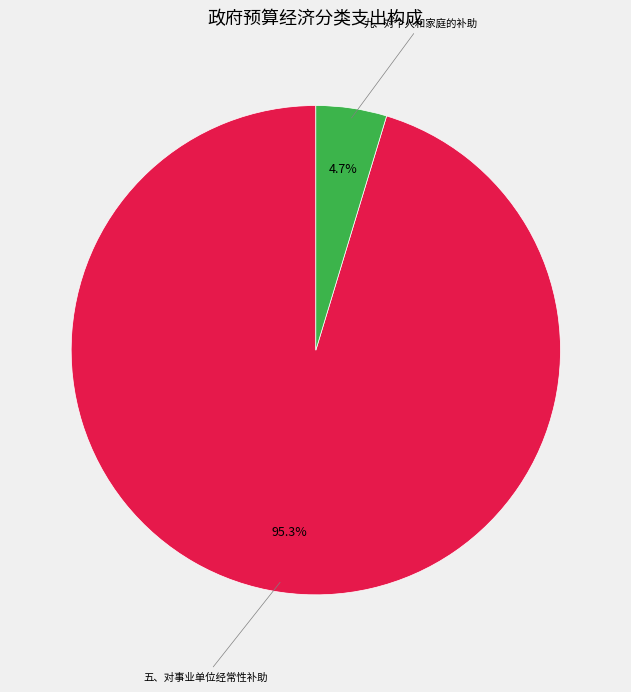

Is there a majority slice in this chart?

Yes